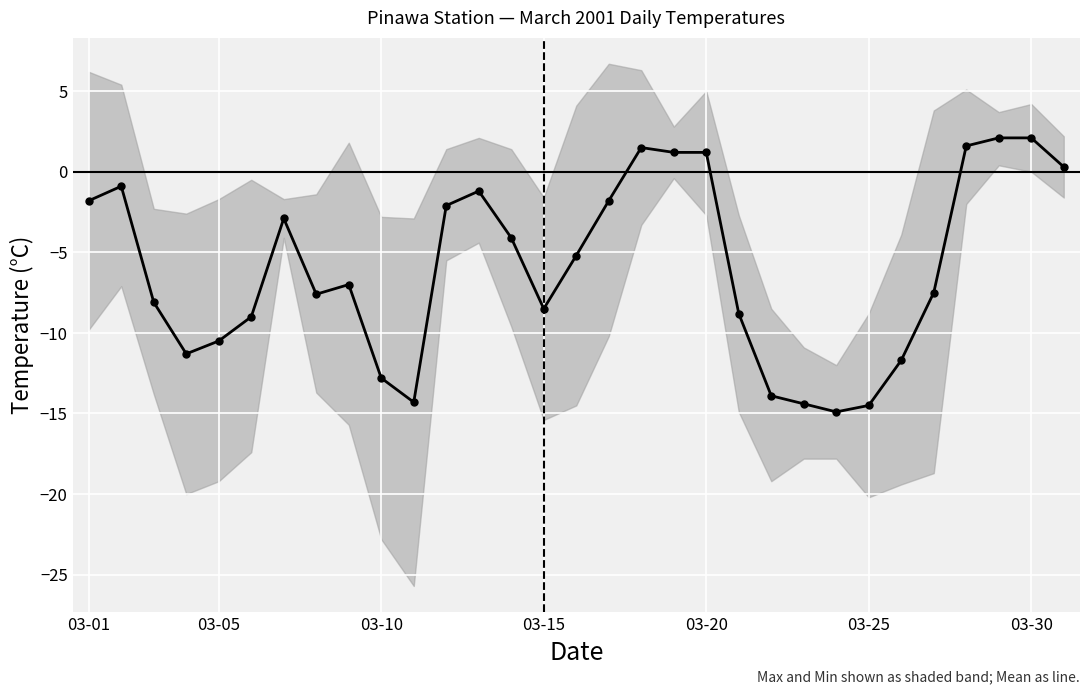

Rank the categories by value from highest to lowest.

28, 29, 27, 17, 18, 19, 30, 03-05, 12, 03-01, 16, 11, 03-30, 13, 15, 8, 26, 7, 03-10, 14, 20, 03-25, 03-20, 03-15, 25, 9, 21, 10, 22, 24, 23